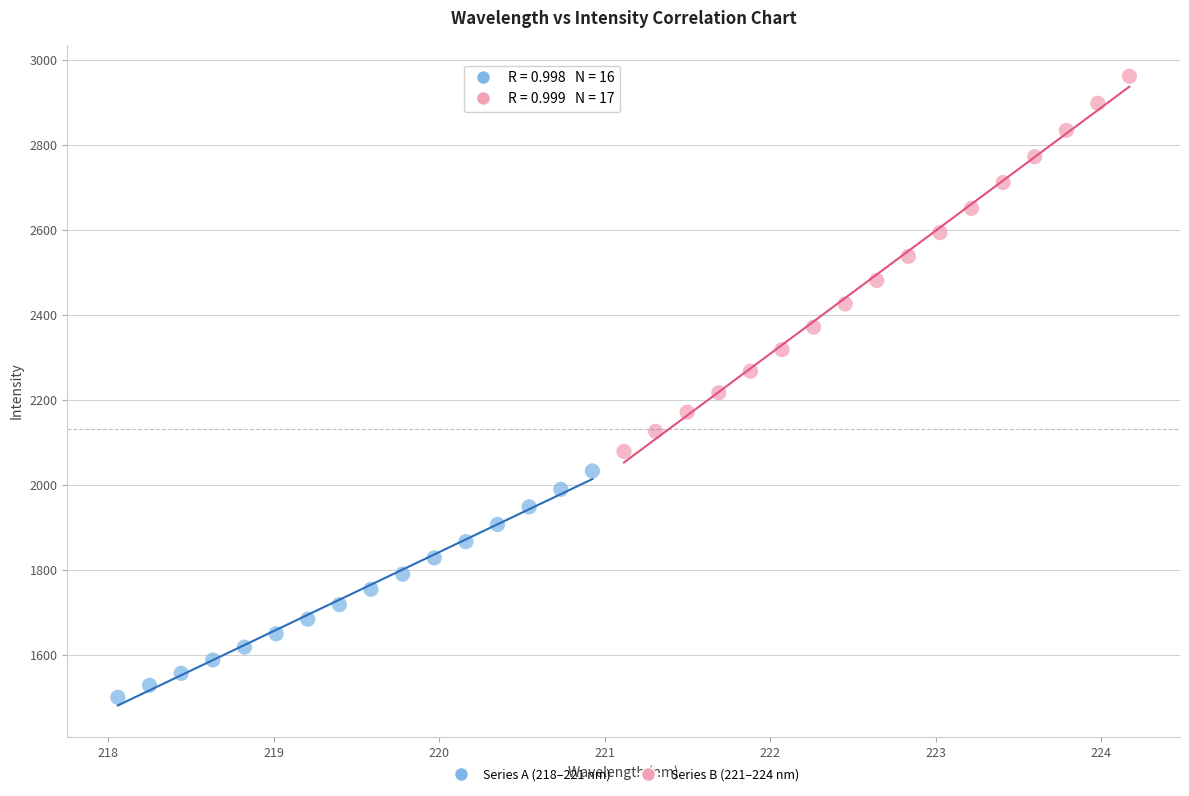

Which series reaches the minimum Y coordinate?

Series A (218–221 nm)